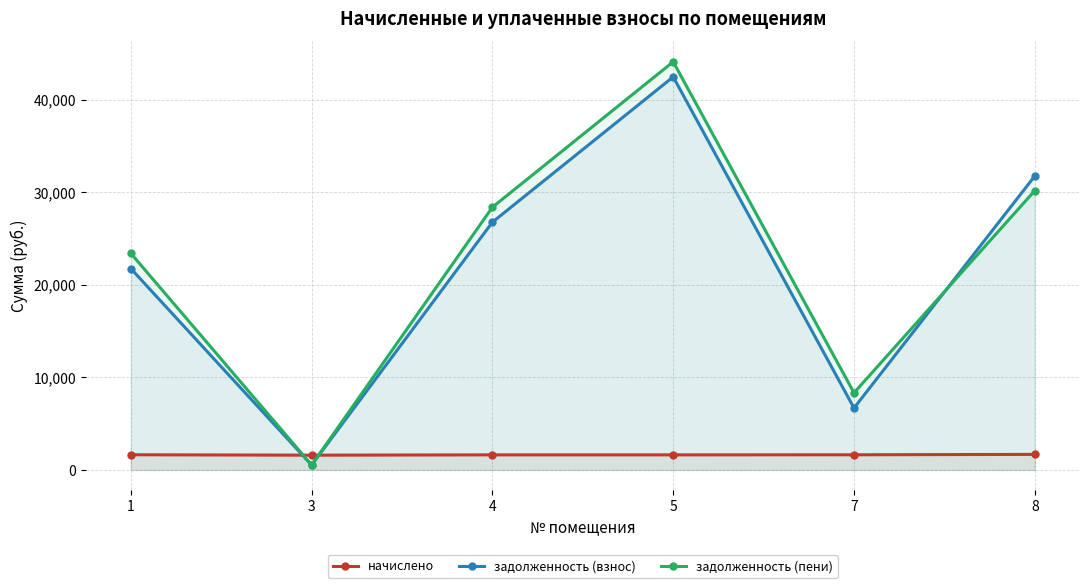

What is the average value of the начислено series?

1637.5